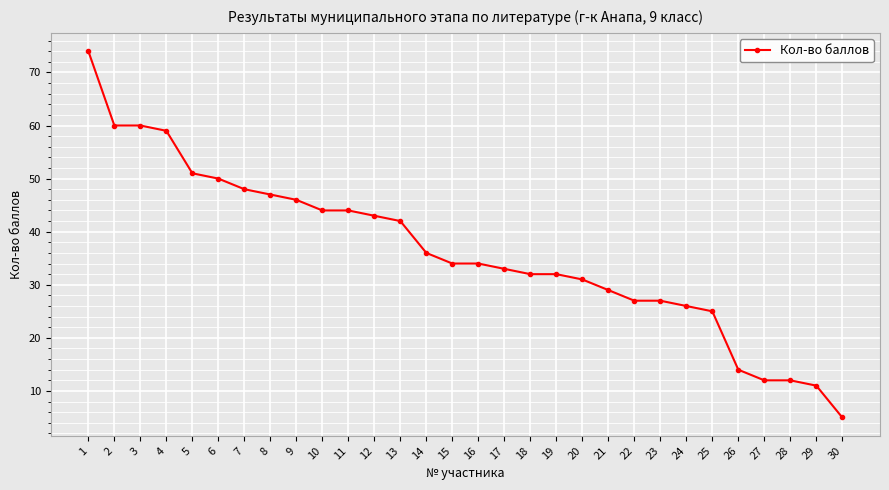

How many categories are shown in the chart?

30